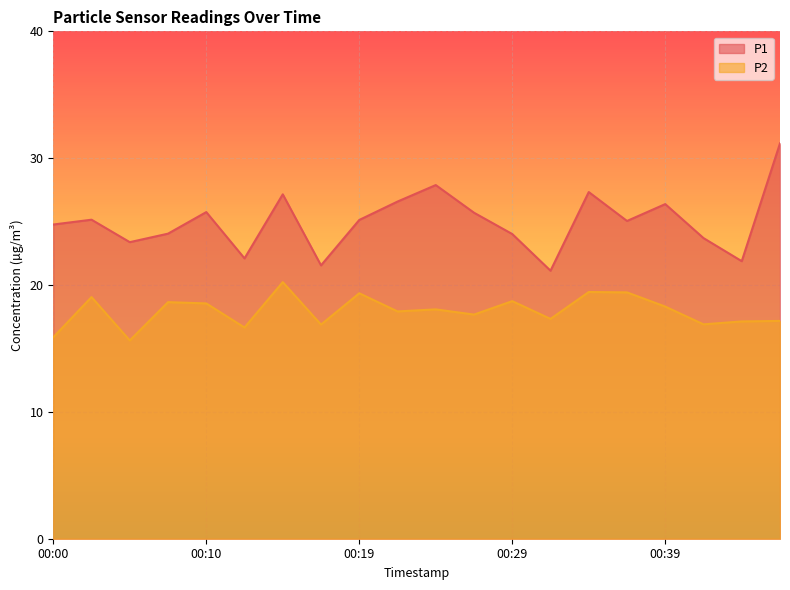

How many categories are shown in the chart?

20